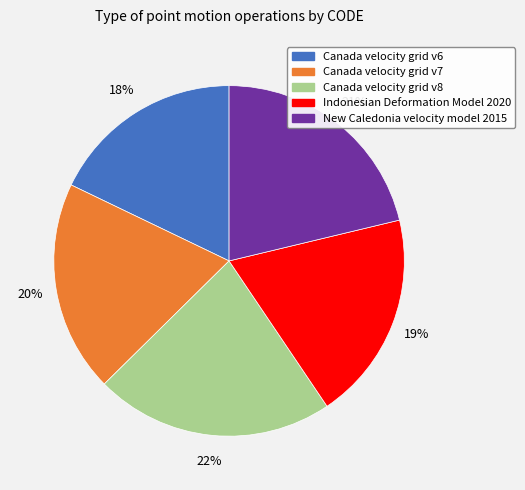

Do Canada velocity grid v6 and Indonesian Deformation Model 2020 together represent more than half of the pie?

No